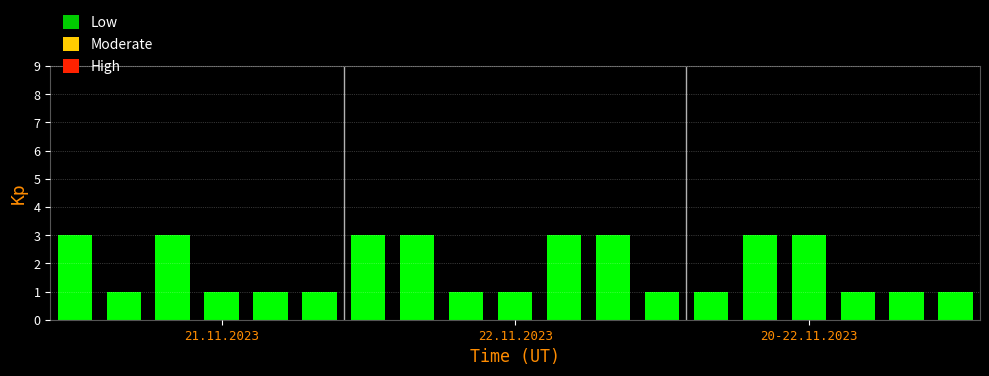

What is the sum of all values?

35